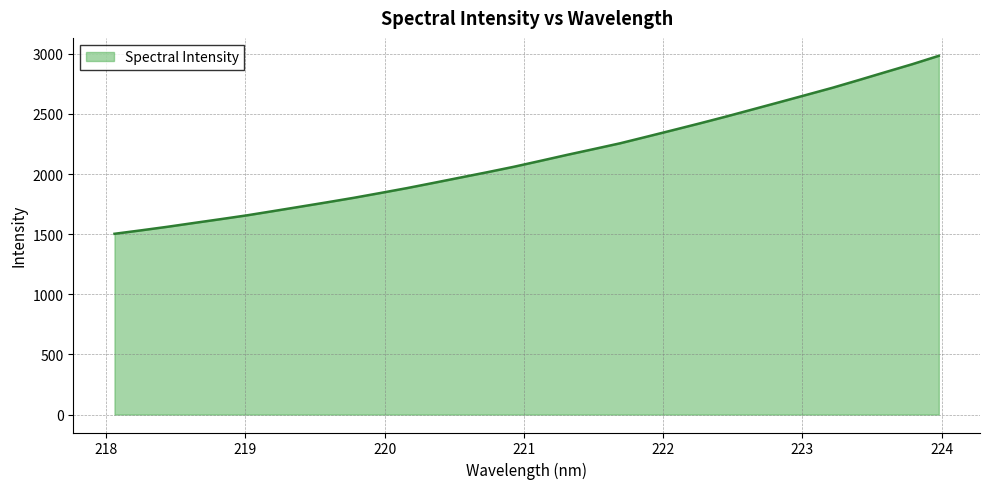

What is the difference between the maximum and minimum values?

1480.2